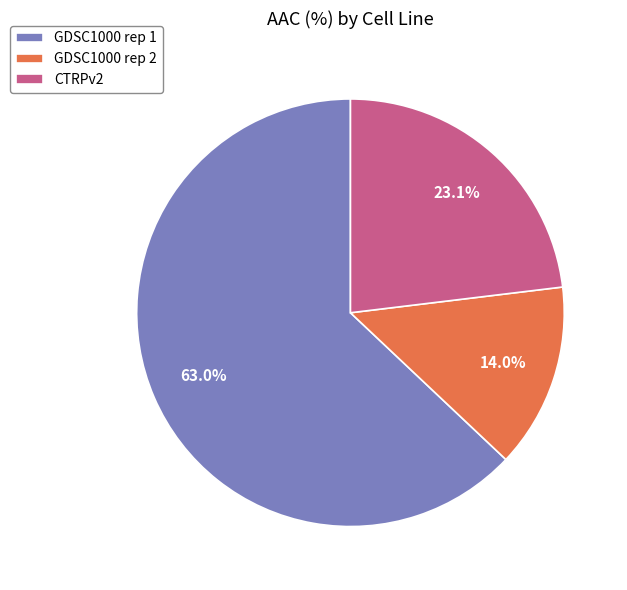

Rank the categories by value from highest to lowest.

GDSC1000 rep 1, CTRPv2, GDSC1000 rep 2